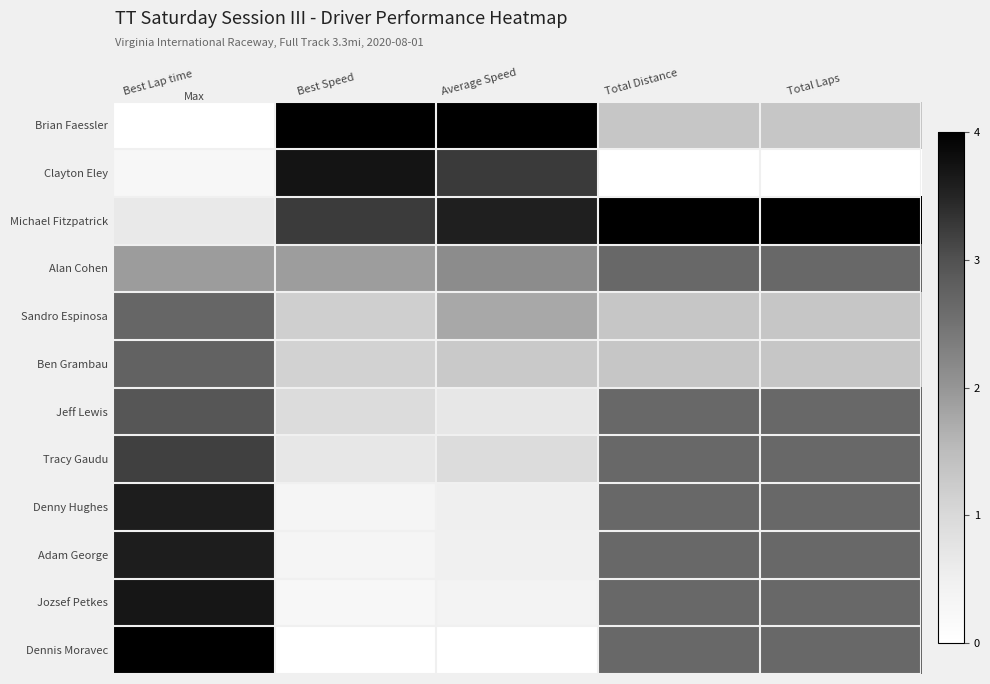

How many series are shown in this chart?

12